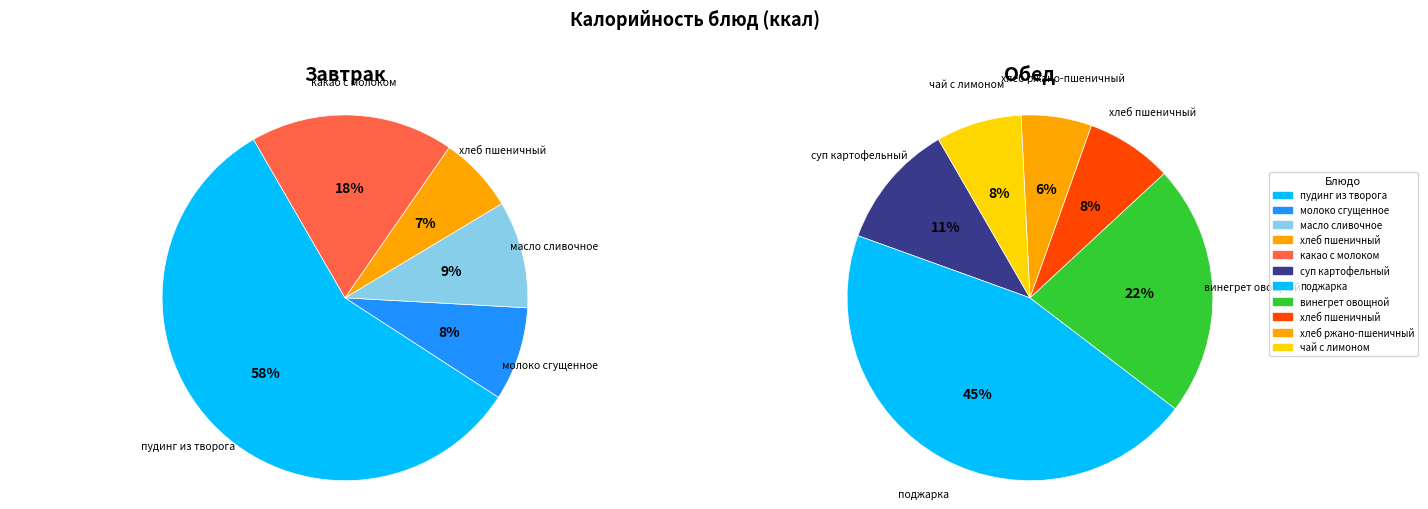

Rank the categories by value from highest to lowest.

пудинг из творога, поджарка, винегрет овощной, какао с молоком, суп картофельный, масло сливочное, хлеб пшеничный (обед), чай с лимоном, молоко сгущенное, хлеб ржано-пшеничный, хлеб пшеничный (завтрак)